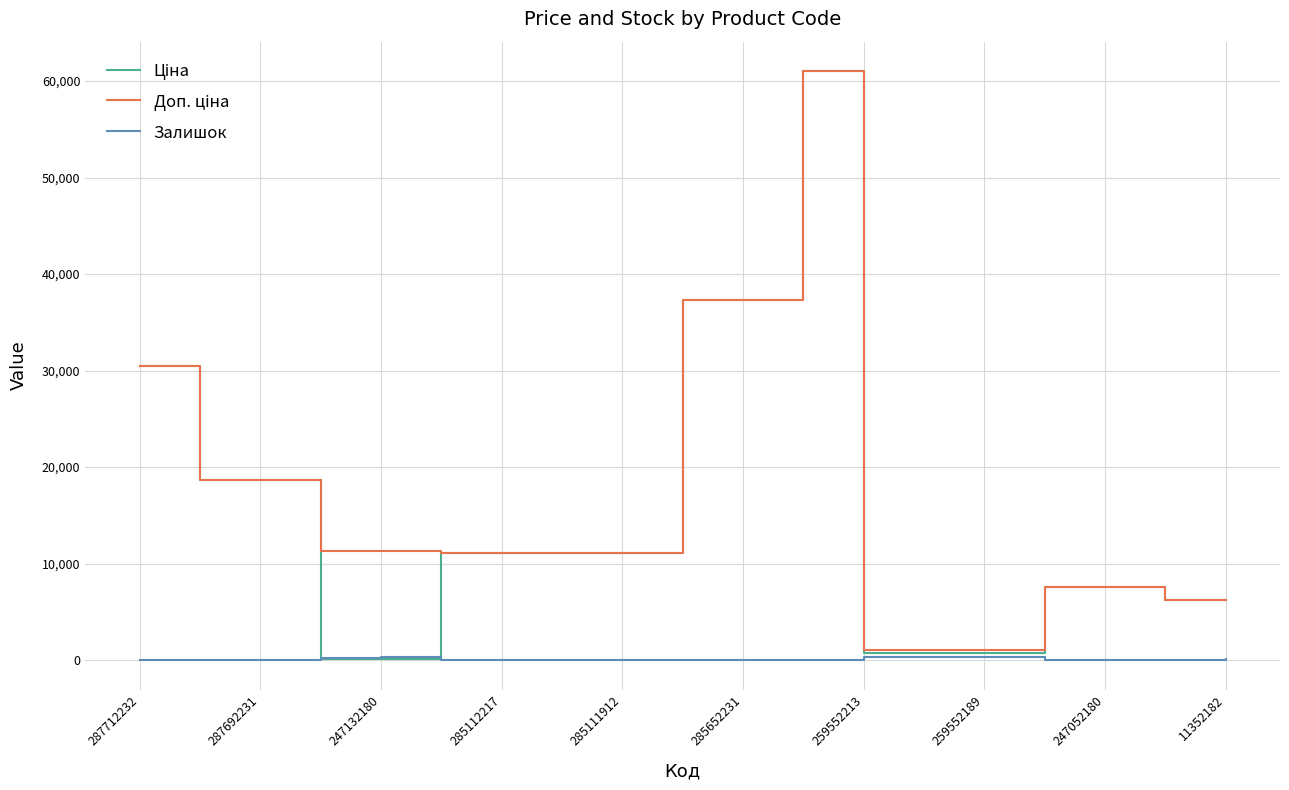

What is the maximum value shown in the chart?

61024.7